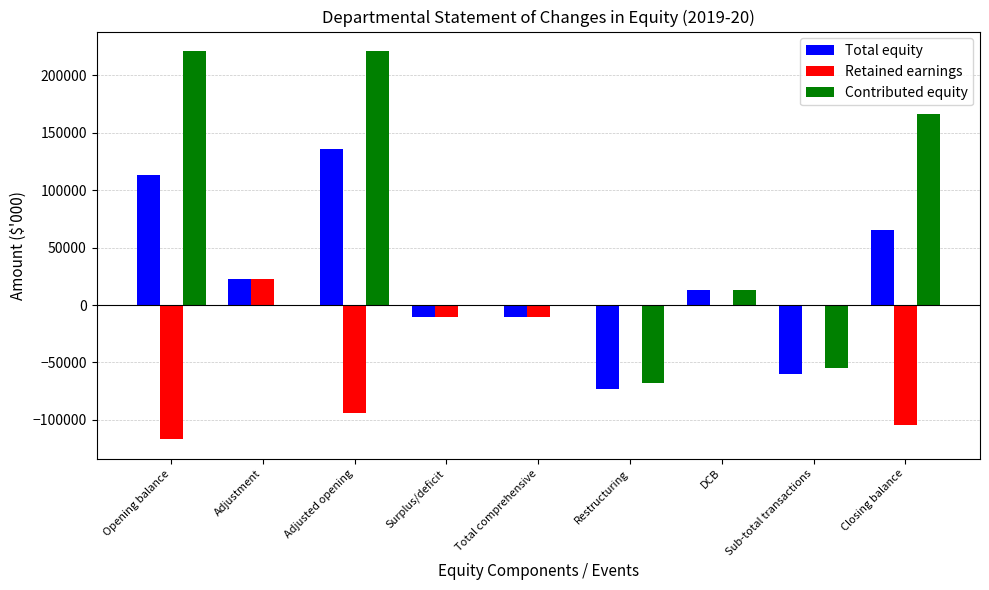

What is the sum of all Total equity values?

196854